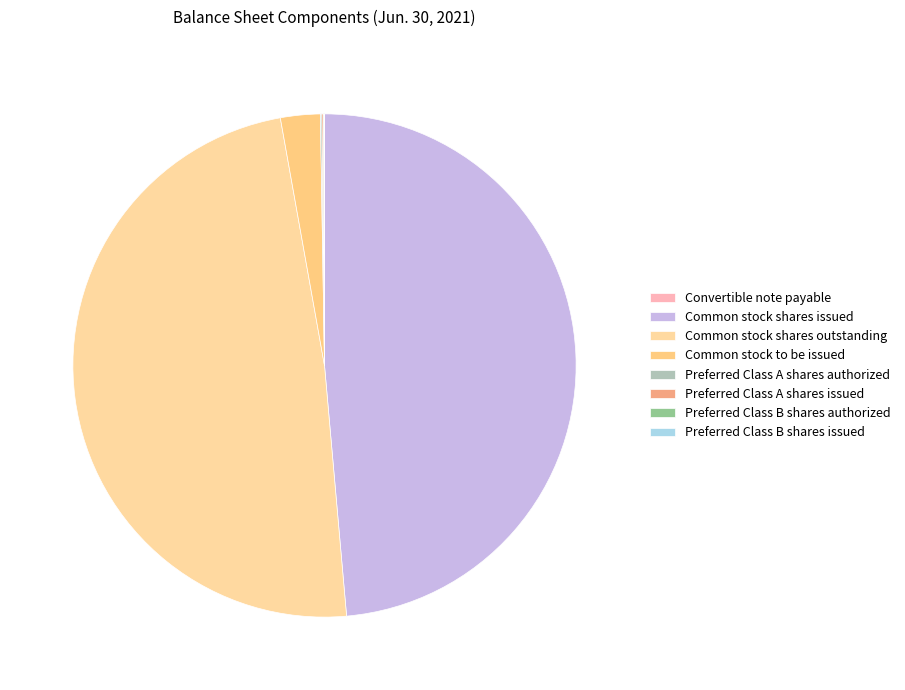

What is the smallest slice in the pie chart?

Convertible note payable